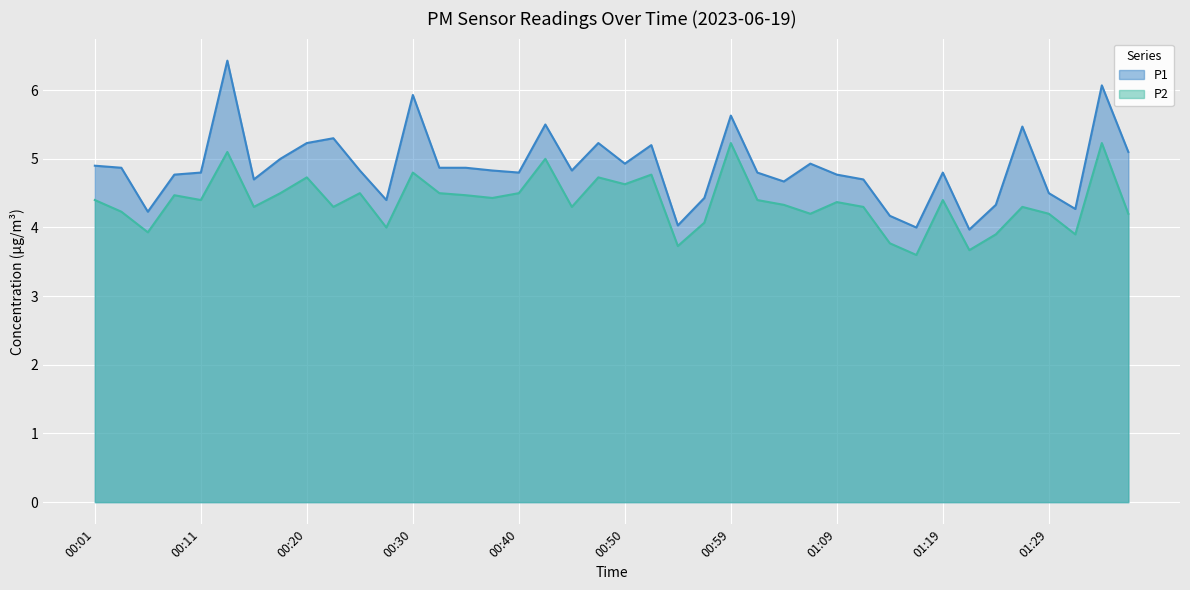

Reading left to right, list all the values displayed in this chart.

P1: 4.9	4.9	4.2	4.8	4.8	6.4	4.7	5.0	5.2	5.3	4.8	4.4	5.9	4.9	4.9	4.8	4.8	5.5	4.8	5.2	4.9	5.2	4.0	4.4	5.6	4.8	4.7	4.9	4.8	4.7	4.2	4.0	4.8	4.0	4.3	5.5	4.5	4.3	6.1	5.1
P2: 4.4	4.2	3.9	4.5	4.4	5.1	4.3	4.5	4.7	4.3	4.5	4.0	4.8	4.5	4.5	4.4	4.5	5.0	4.3	4.7	4.6	4.8	3.7	4.1	5.2	4.4	4.3	4.2	4.4	4.3	3.8	3.6	4.4	3.7	3.9	4.3	4.2	3.9	5.2	4.2